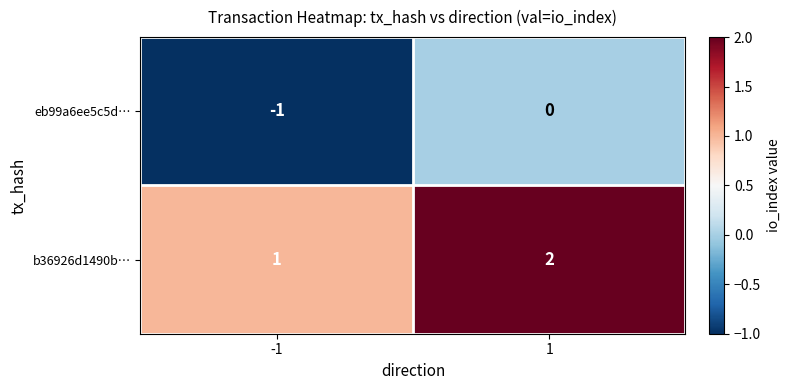

Is it true that b36926d1490b… equals 1 at -1?

True